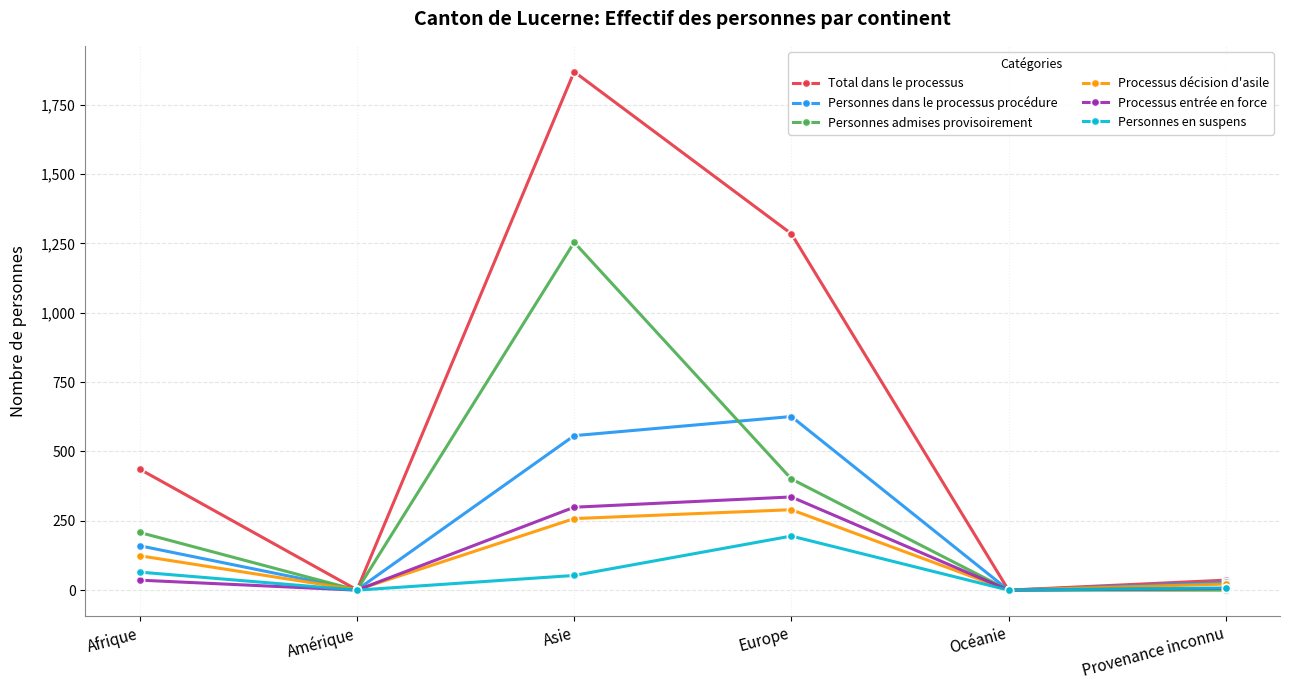

At Afrique, list the series in order from largest to smallest.

Total dans le processus, Personnes admises provisoirement, Personnes dans le processus procédure, Processus décision d'asile, Personnes en suspens, Processus entrée en force